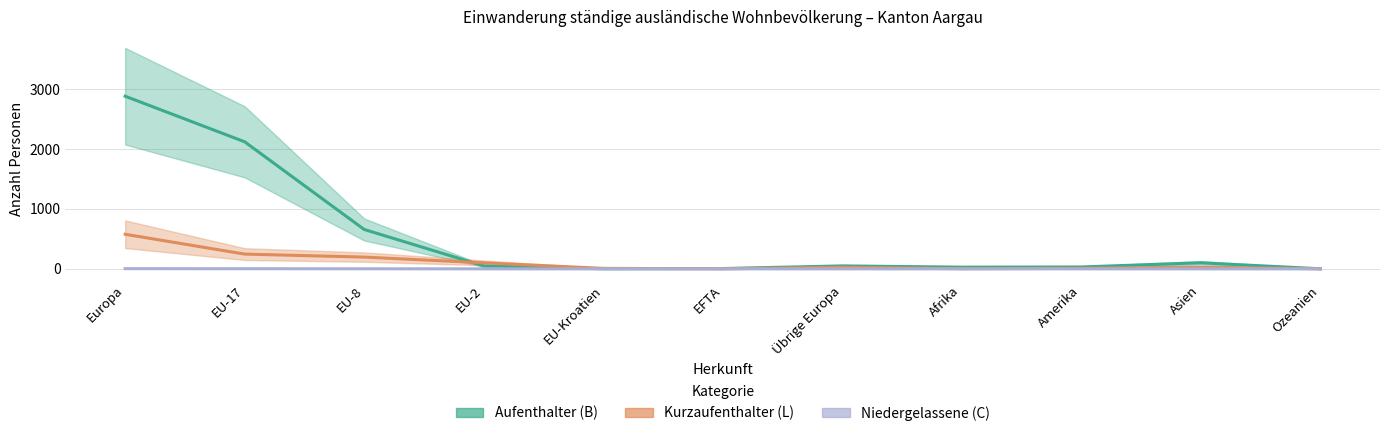

Count the Niedergelassene (C) values in the range 0 to 1.

9